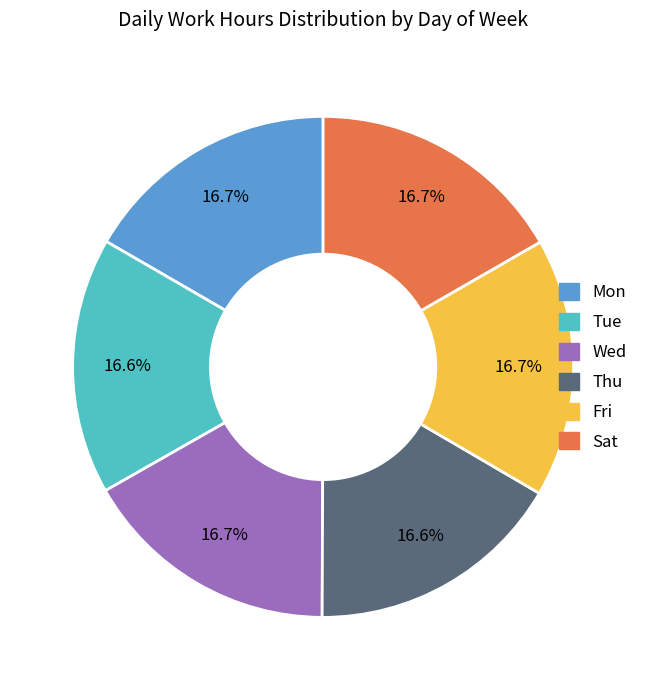

To the nearest percent, what percentage of the pie is Wed?

17%